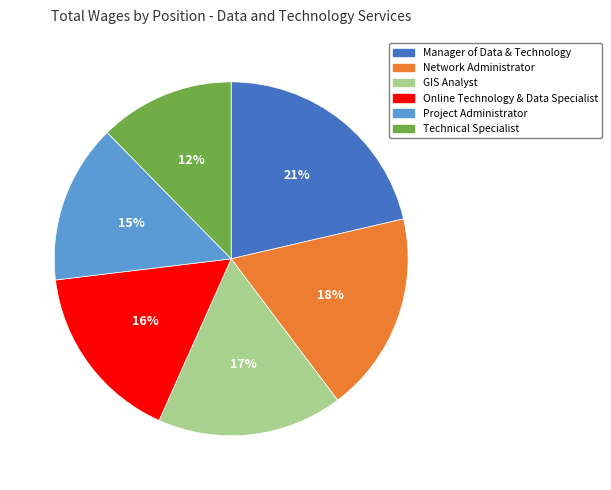

Does any single category account for the majority?

No